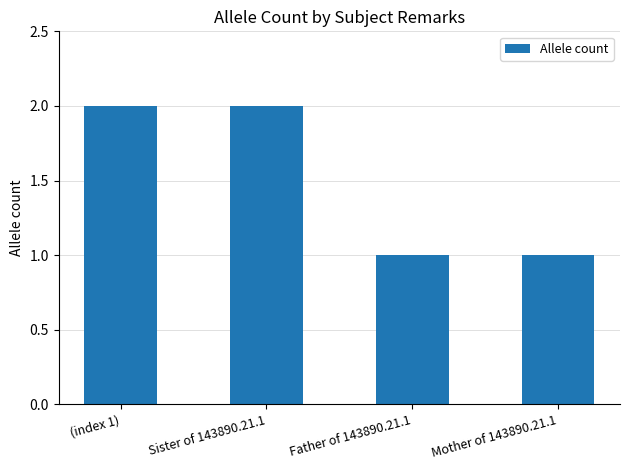

The chart shows a value of 3 at Sister of 143890.21.1. True or false?

False